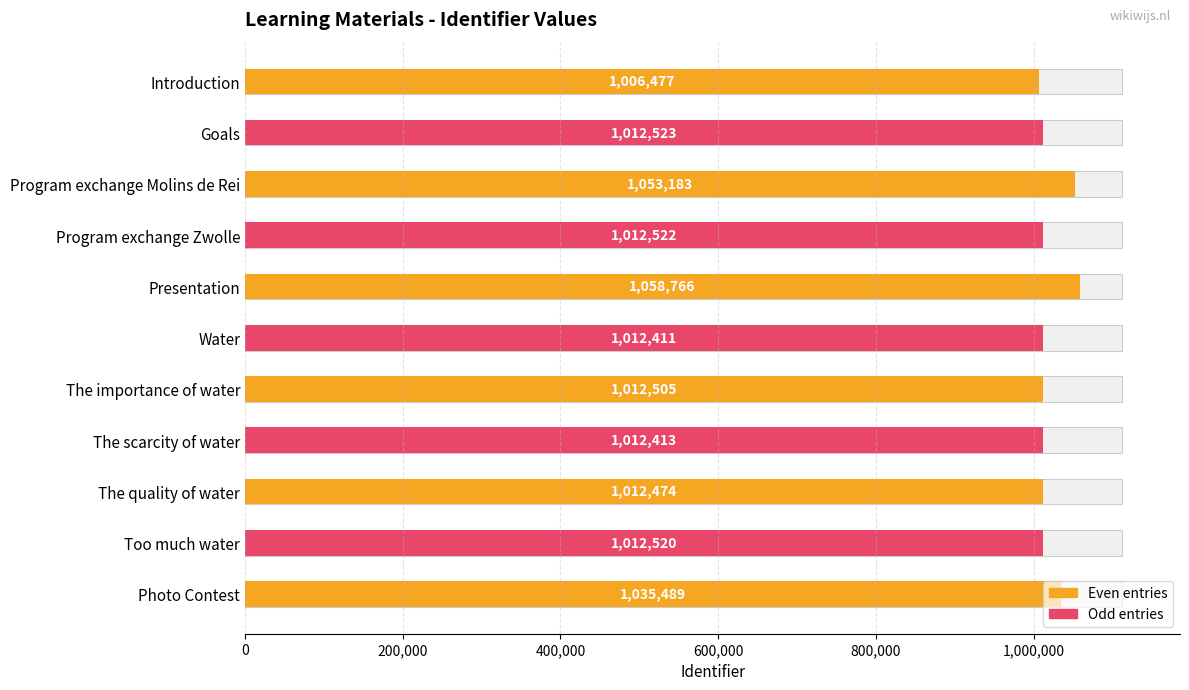

Which has a higher value, The scarcity of water or The importance of water?

The importance of water